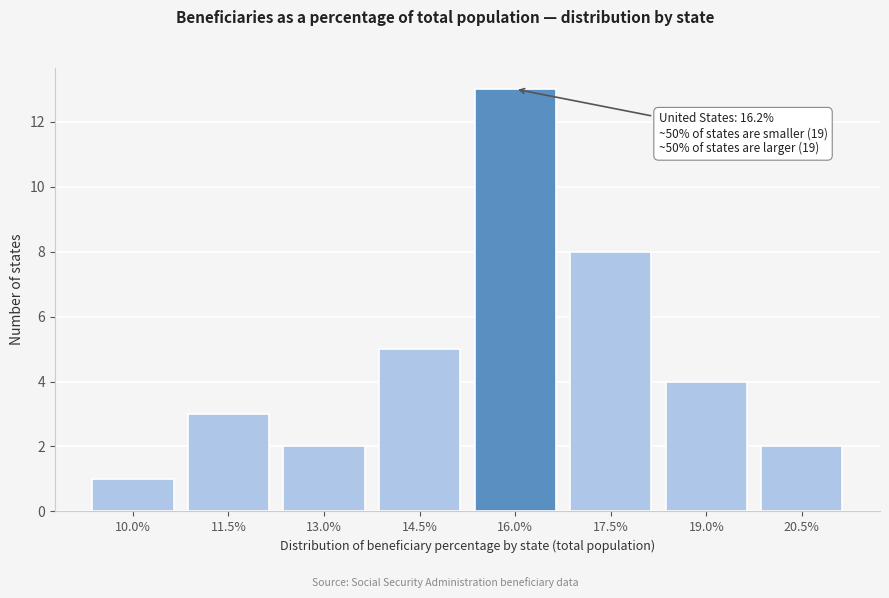

Reading left to right, extract all data points from this chart.

1	3	2	5	13	8	4	2